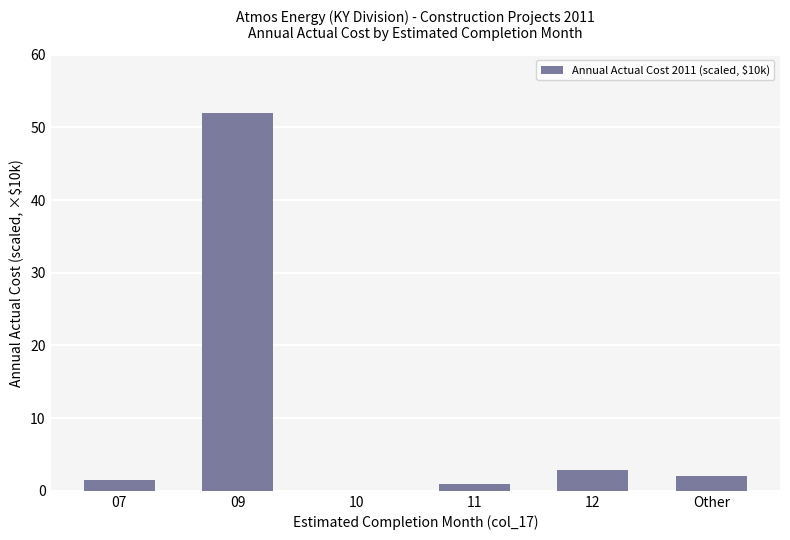

True or false: the data shows 0.0 at 10.

True